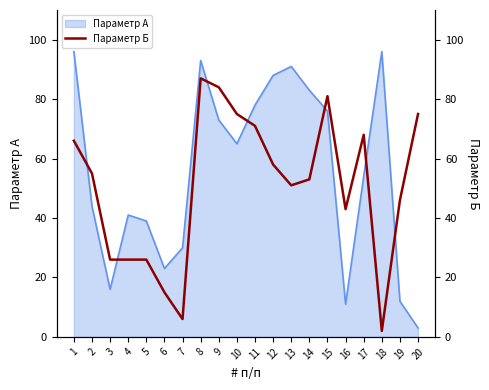

The value of Параметр А at 2 is 26. True or false?

False